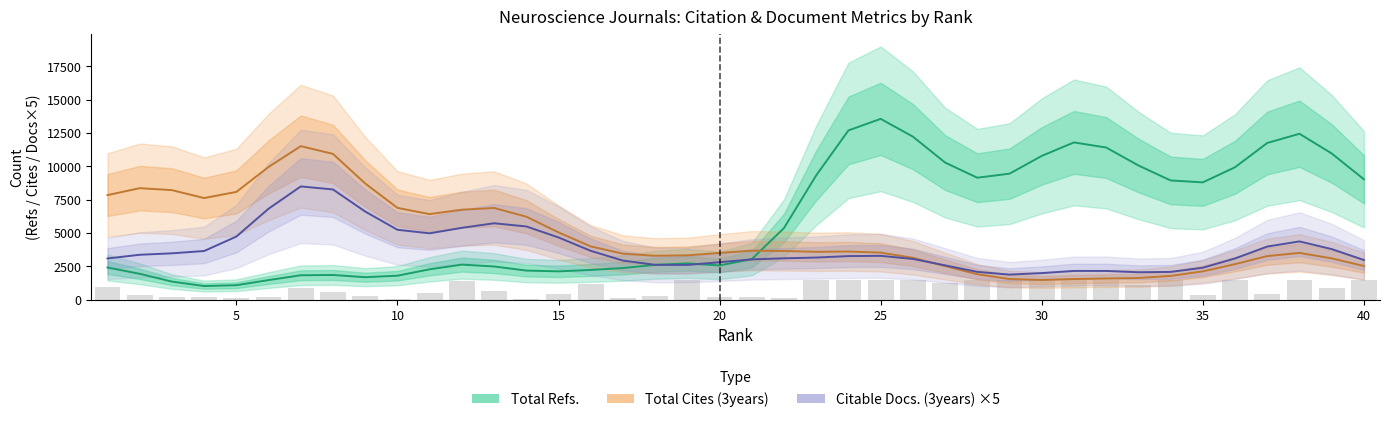

At how many categories does at least one series exceed 8384?

22